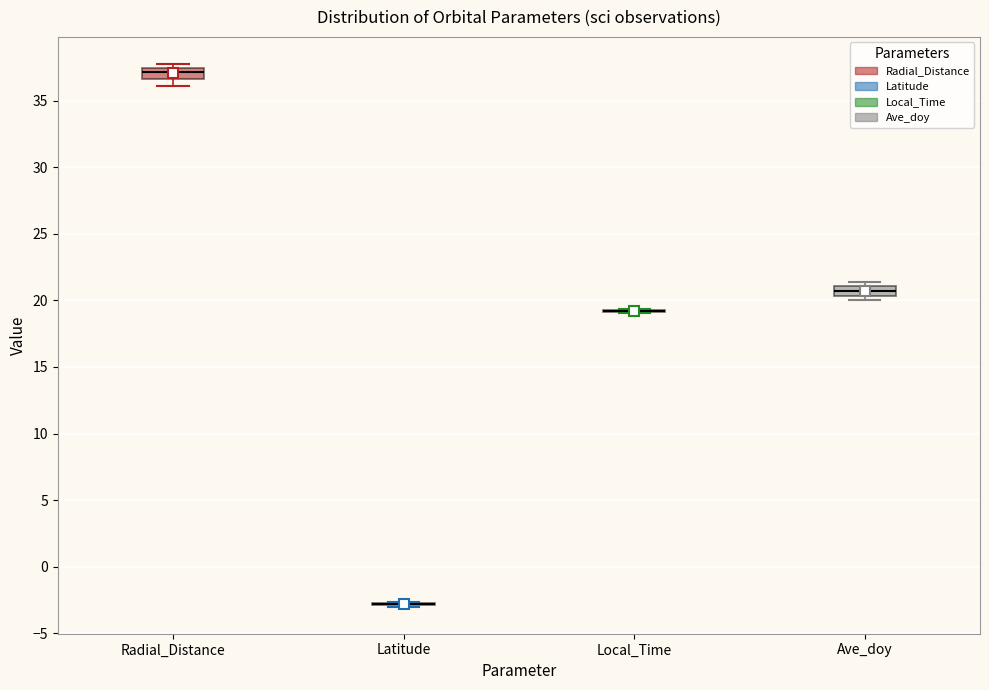

Where does the median line of the box for Radial_Distance sit on the y-axis? The values are not printed on the chart, so give them approximately, as read against the axis.

37.0